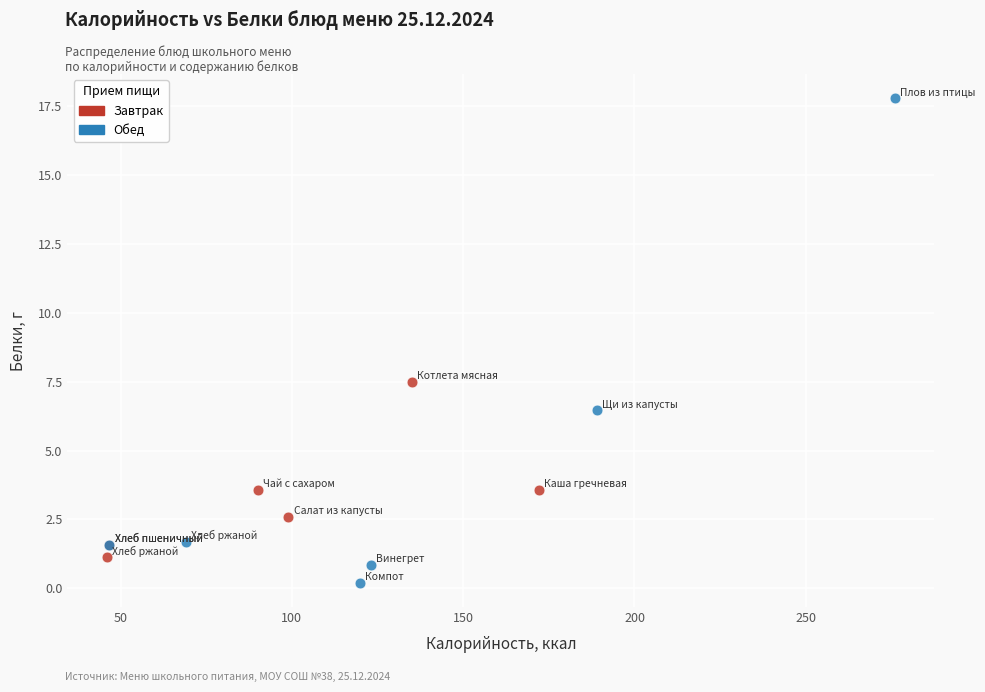

Which series reaches the maximum Y coordinate?

Обед